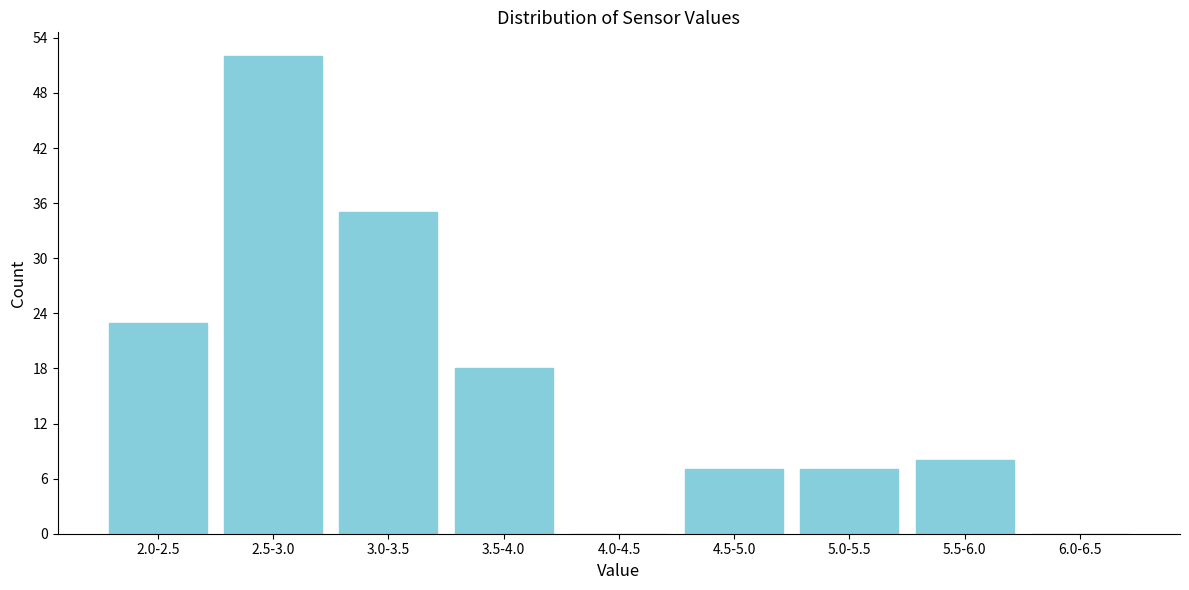

Reading left to right, transcribe all the data shown in this chart.

2.0-2.5=23	2.5-3.0=52	3.0-3.5=35	3.5-4.0=18	4.0-4.5=0	4.5-5.0=7	5.0-5.5=7	5.5-6.0=8	6.0-6.5=0